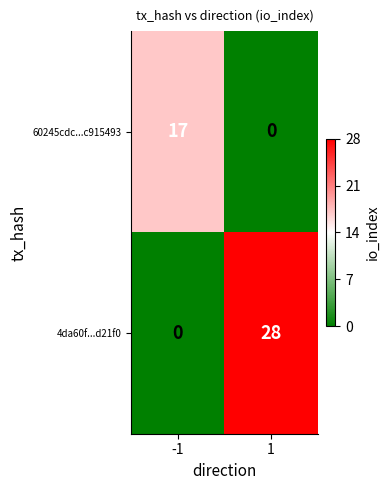

Rank the series by their average value, from highest to lowest.

4da60f...d21f0, 60245cdc...c915493